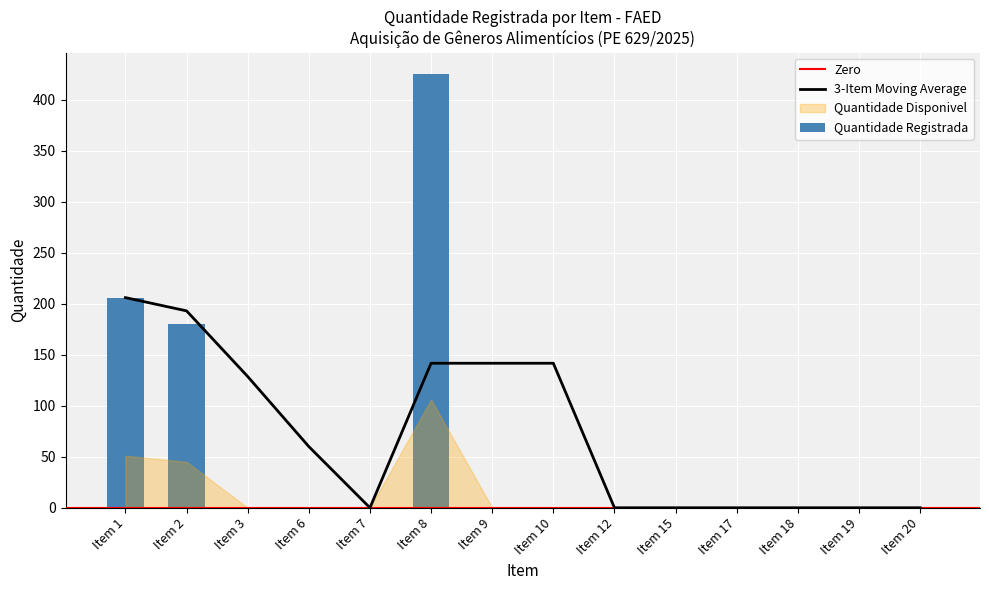

Rank the categories by Quantidade Disponivel value from highest to lowest.

Item 8, Item 1, Item 2, Item 3, Item 6, Item 7, Item 9, Item 10, Item 12, Item 15, Item 17, Item 18, Item 19, Item 20